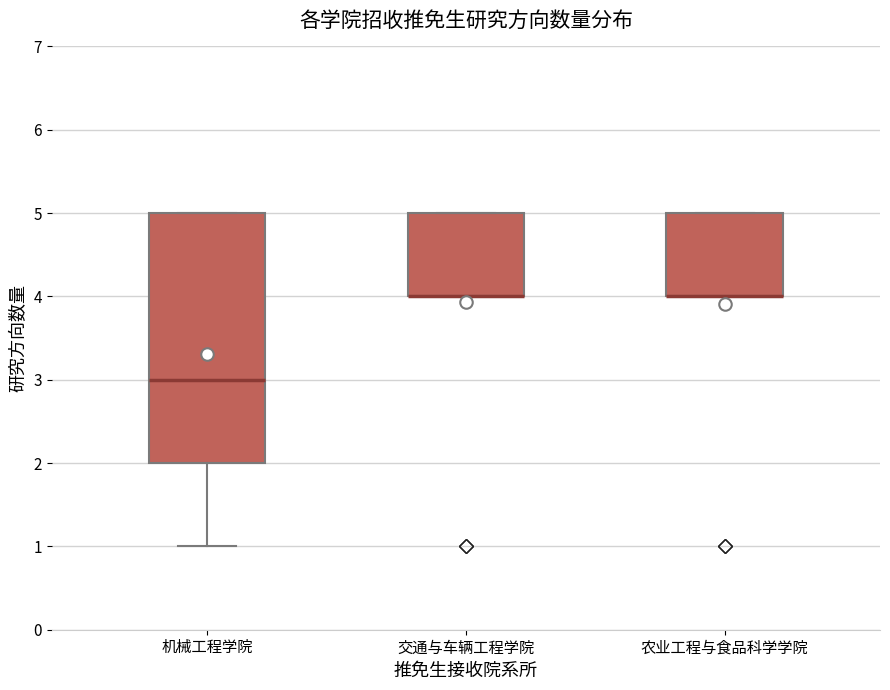

Reading left to right, read every box against the y-axis: the position of its median line, the range the box covers, and the ends of its whiskers. The values are not printed on the chart, so give them approximately, as read against the axis.

机械工程学院: median 3, box 2 to 5, whiskers 1 to 5
交通与车辆工程学院: median 4 (drawn on the box's lower edge), box 4 to 5, whiskers 4 to 5
农业工程与食品科学学院: median 4 (drawn on the box's lower edge), box 4 to 5, whiskers 4 to 5